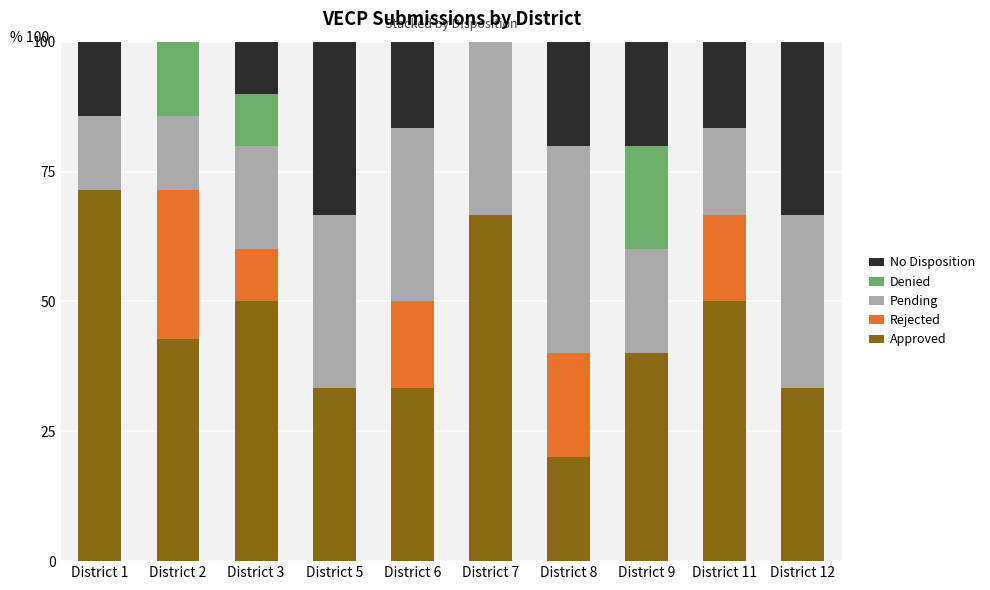

The value of Approved at District 7 is 66.7. True or false?

True